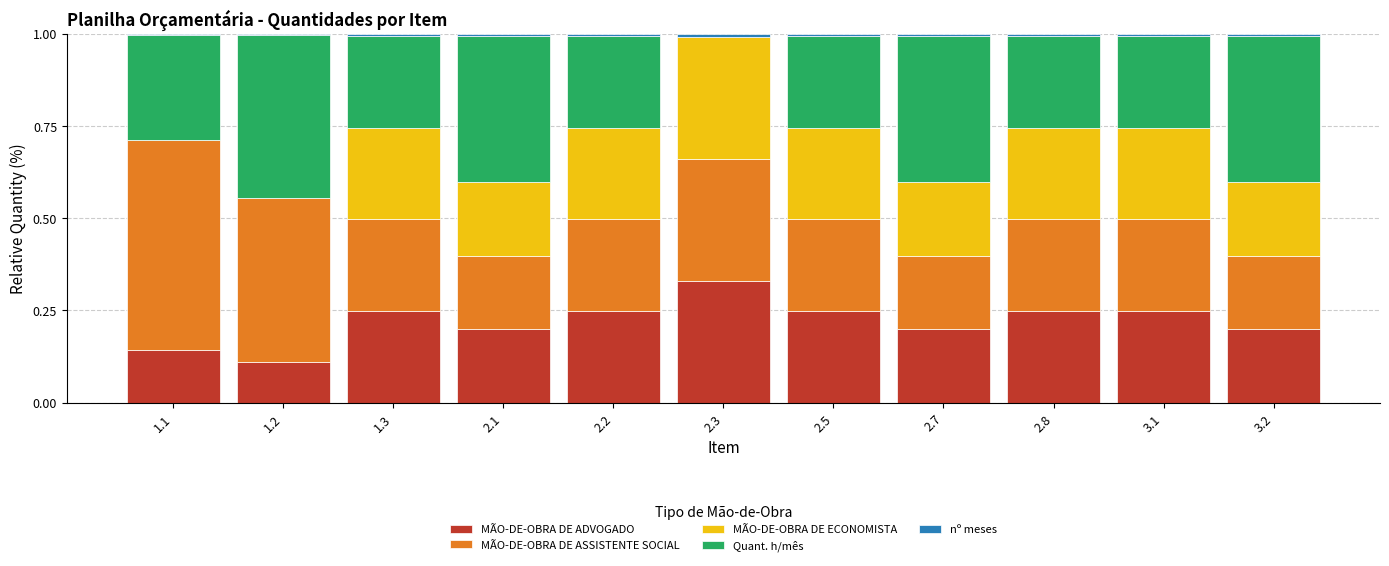

At which label does MÃO-DE-OBRA DE ADVOGADO reach its peak?

2.3